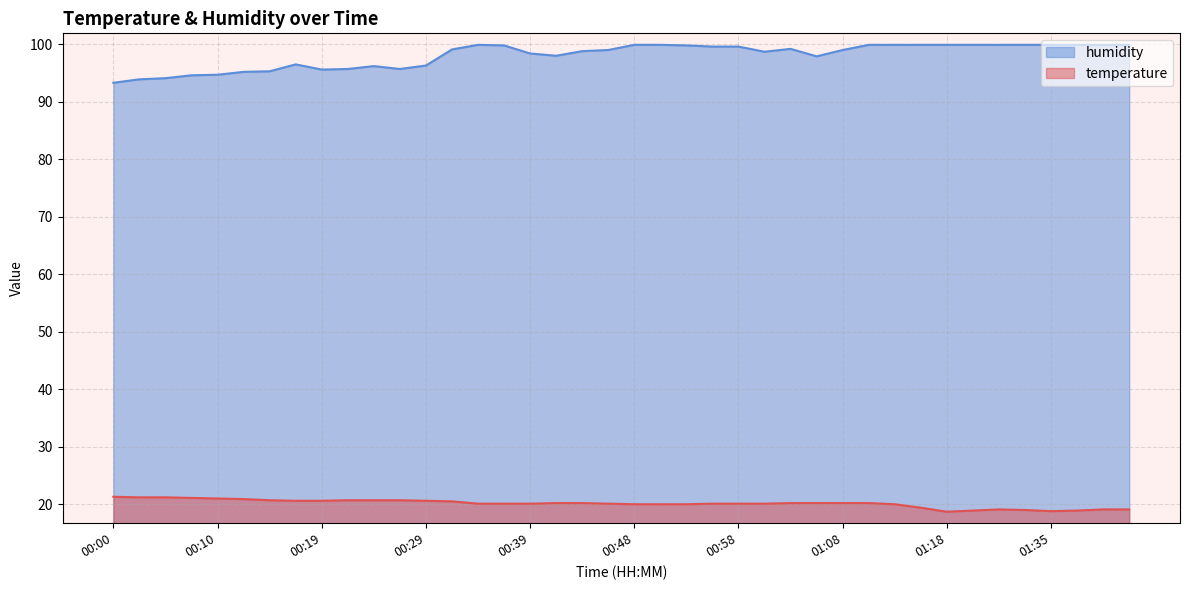

What are all the series names shown in the legend?

humidity, temperature